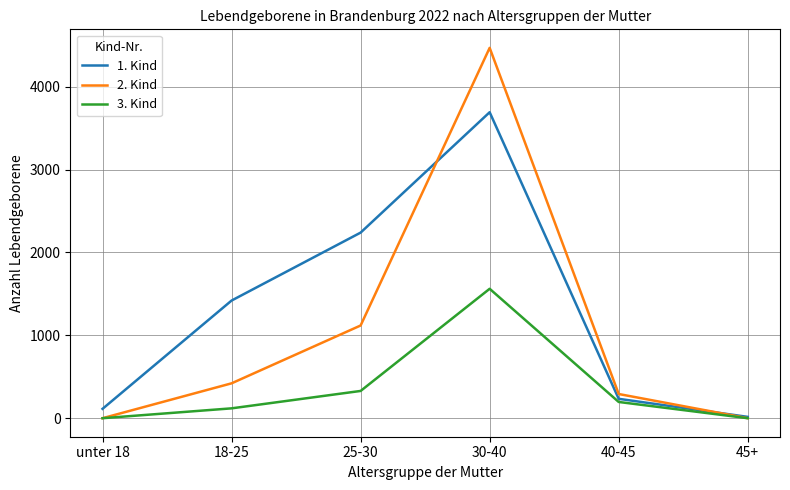

What position from the left is 18-25?

2